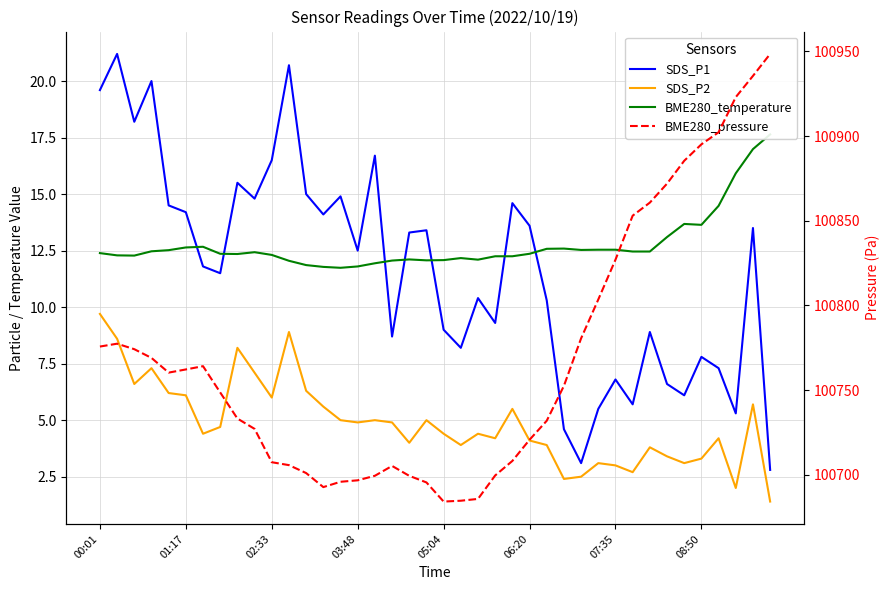

Rank the series by their maximum value, from highest to lowest.

BME280_pressure, SDS_P1, BME280_temperature, SDS_P2